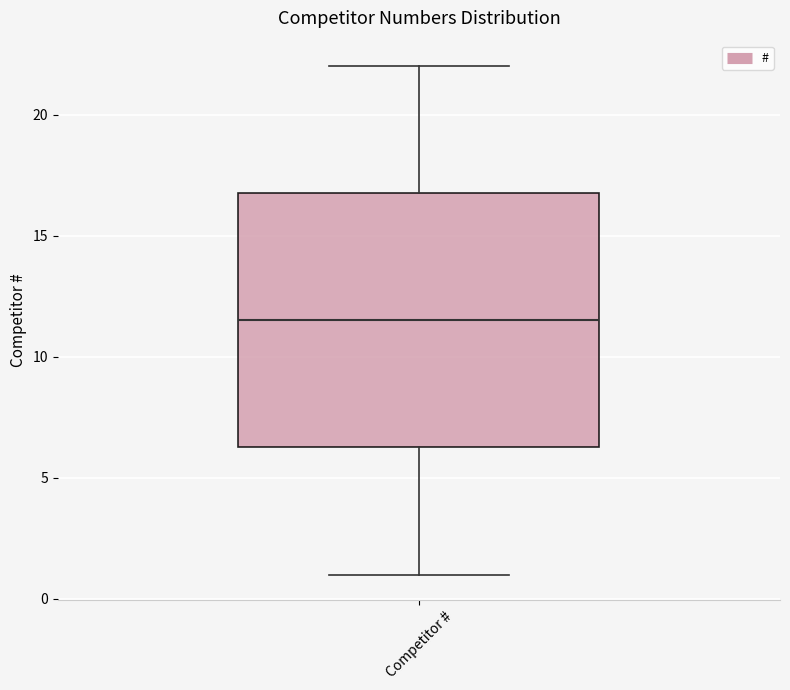

Read this box plot against the y-axis: the position of the median line, the range covered by the box, and the ends of both whiskers. The values are not printed on the chart, so give them approximately, as read against the axis.

median 11.5, box 6.5 to 17.0, whiskers 1.0 to 22.0